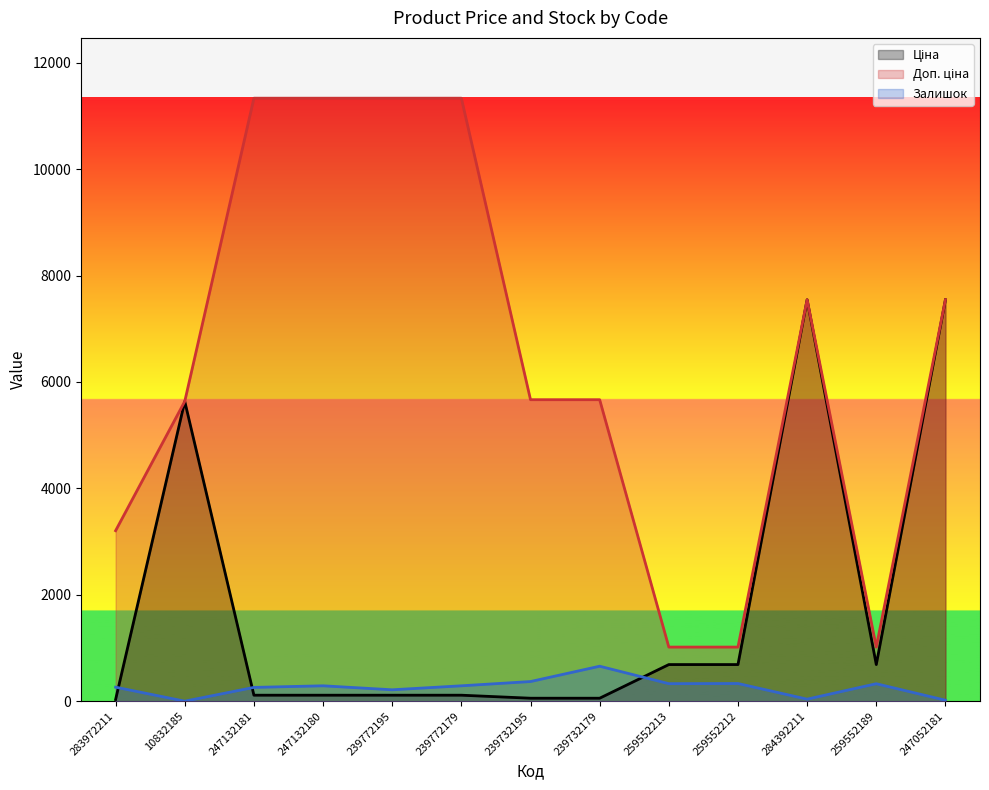

What is the difference between the maximum and minimum values in the Ціна series?

7513.8